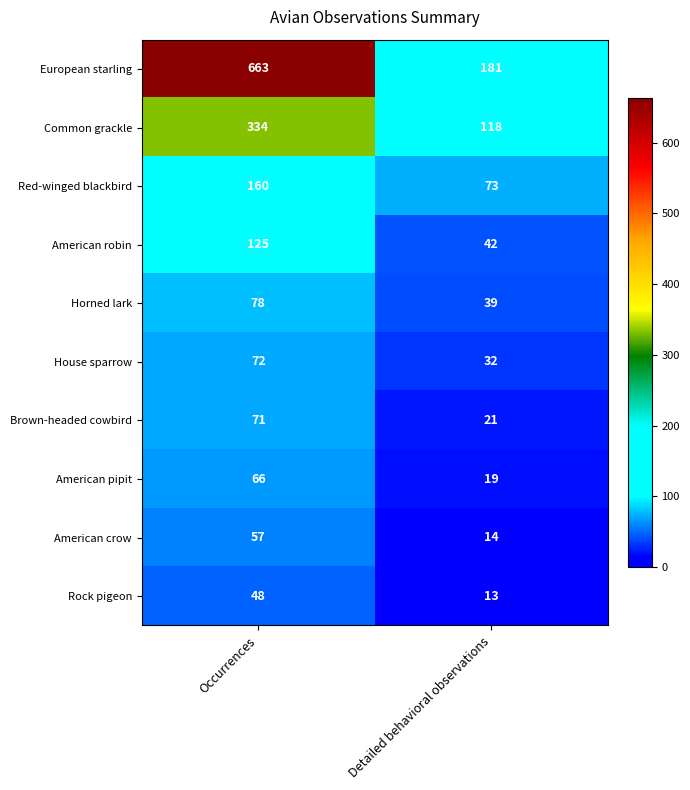

Rank the series at Occurrences from lowest to highest value.

Rock pigeon, American crow, American pipit, Brown-headed cowbird, House sparrow, Horned lark, American robin, Red-winged blackbird, Common grackle, European starling